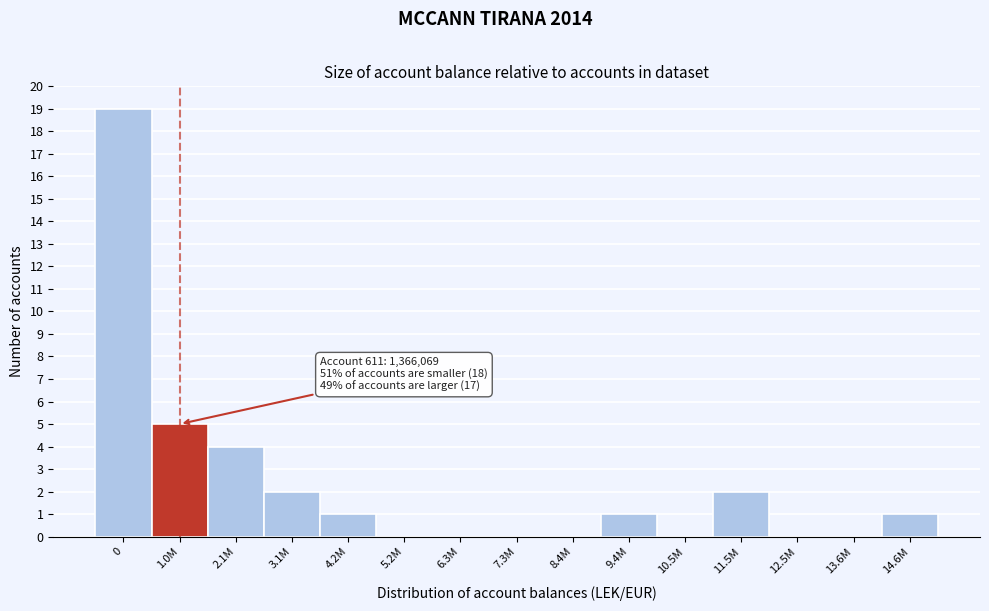

Reading right to left, transcribe all the data shown in this chart.

14.6M=1	13.6M=0	12.5M=0	11.5M=2	10.5M=0	9.4M=1	8.4M=0	7.3M=0	6.3M=0	5.2M=0	4.2M=1	3.1M=2	2.1M=4	1.0M=5	0=19